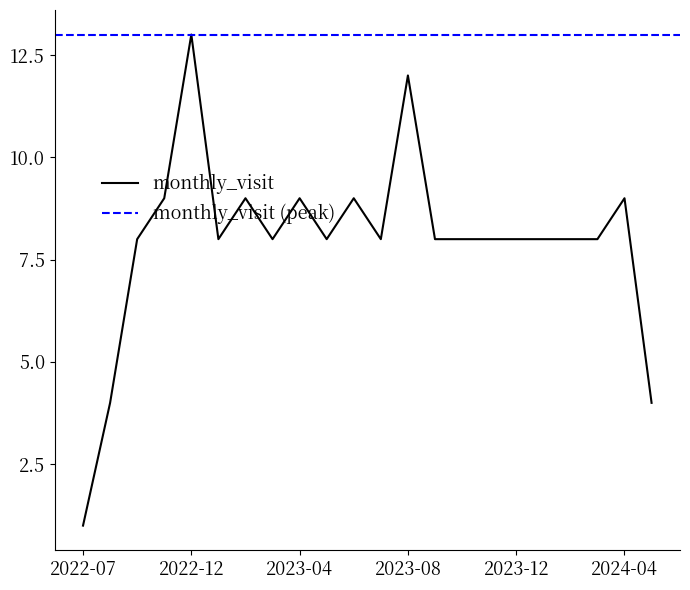

Count the number of data series in this chart.

1